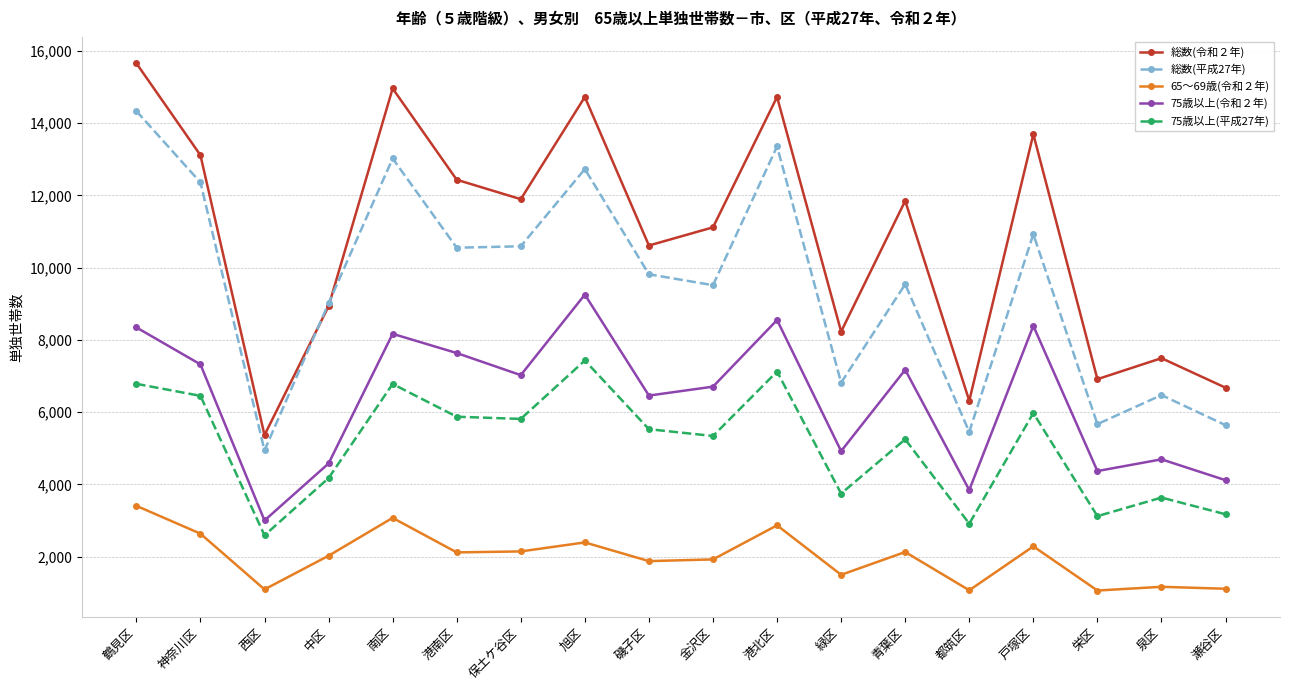

At how many categories does at least one series exceed 4462?

18